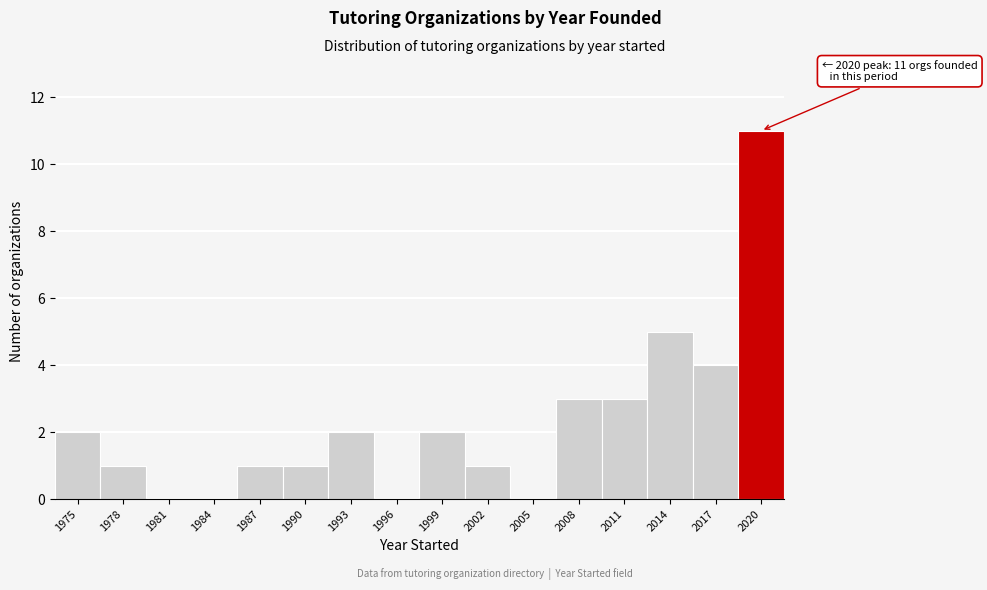

Reading right to left, what are all the values shown in this chart?

2020=11	2017=4	2014=5	2011=3	2008=3	2005=0	2002=1	1999=2	1996=0	1993=2	1990=1	1987=1	1984=0	1981=0	1978=1	1975=2